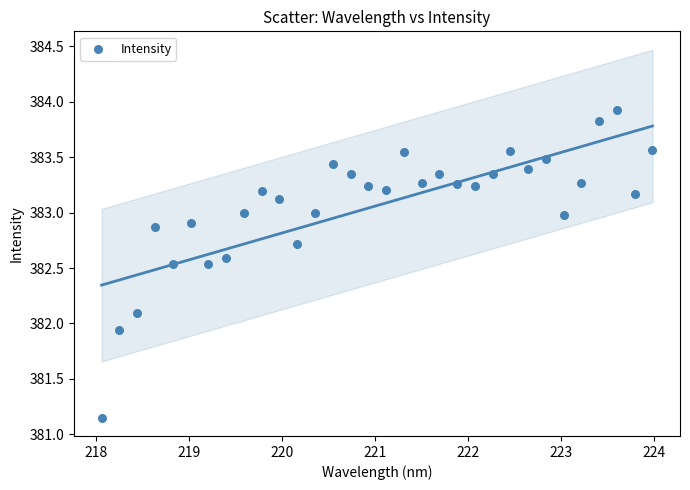

What is the range of X values (max minus min)?

5.9